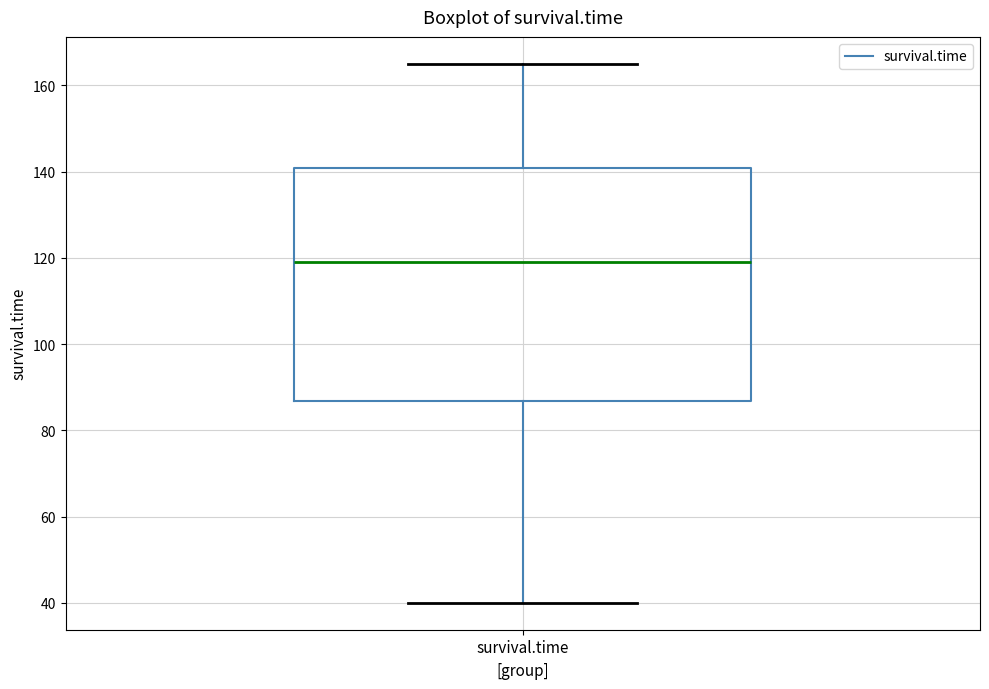

Read this box plot against the y-axis: the position of the median line, the range covered by the box, and the ends of both whiskers. The values are not printed on the chart, so give them approximately, as read against the axis.

median 120, box 86 to 140, whiskers 40 to 166